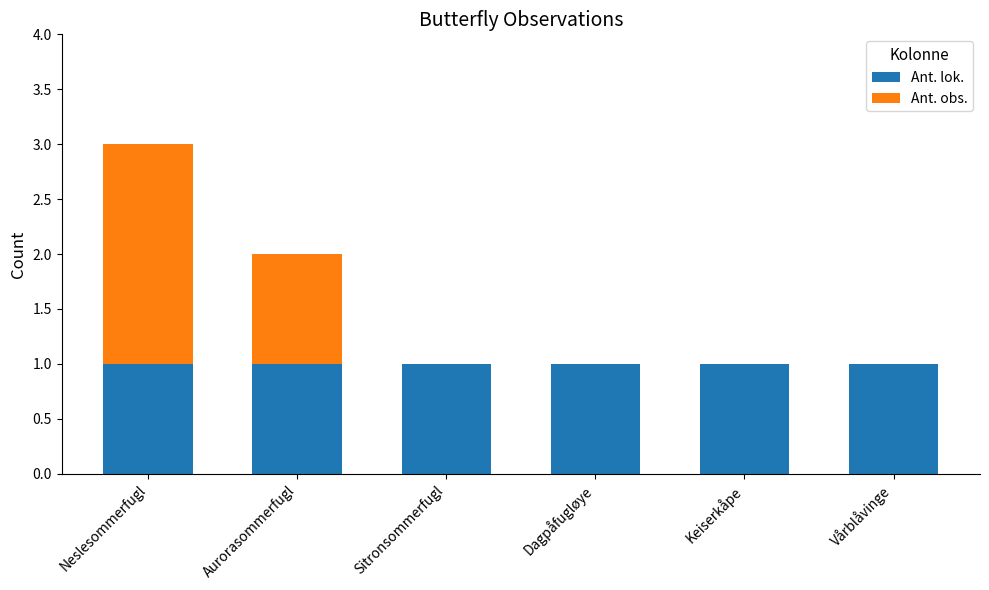

What is the sum of all Ant. lok. values?

6